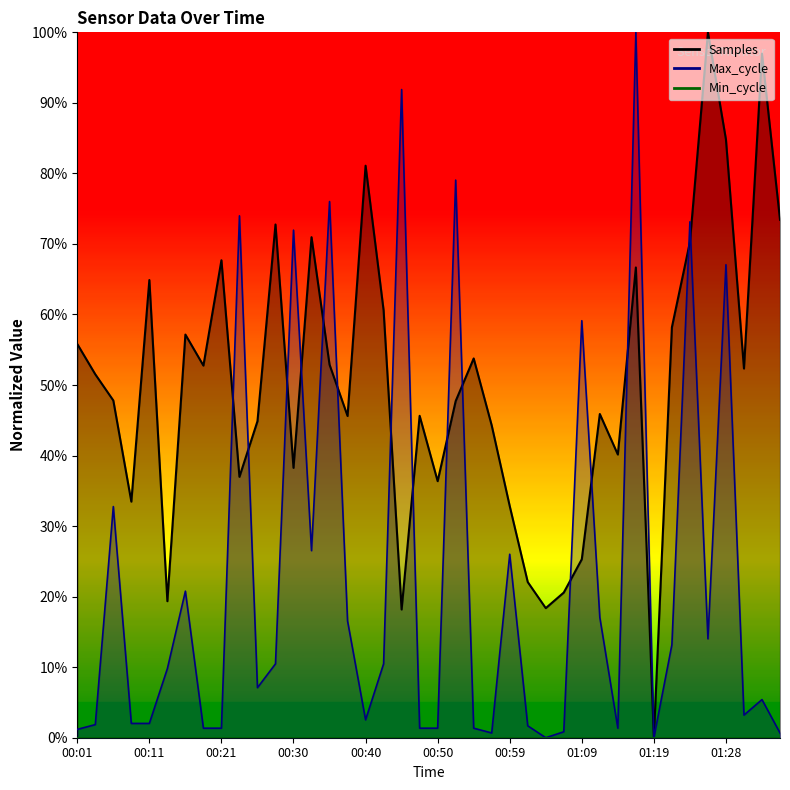

How many positive values does the Samples series have?

39